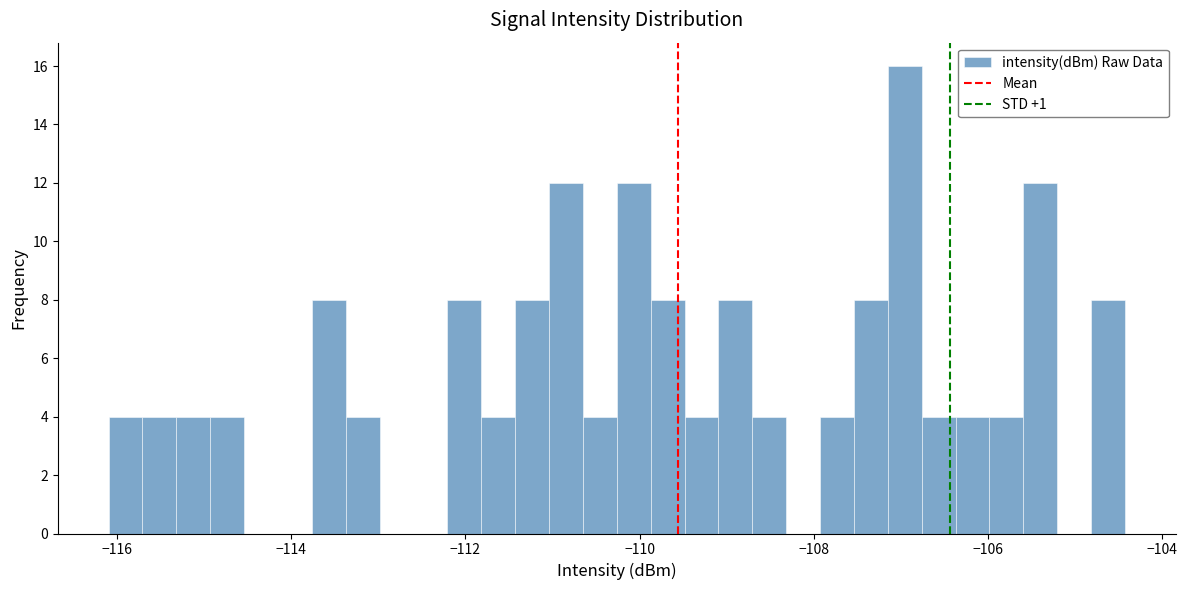

Read against the x-axis, roughly where is the centre of the tallest bar?

-107.0